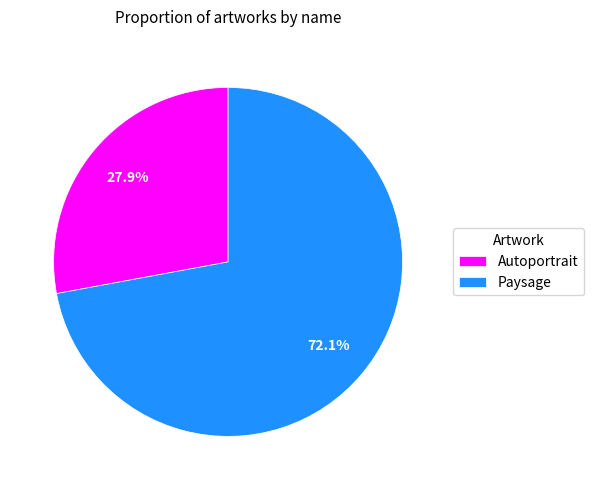

Is it true that Paysage is 72% of the pie?

True